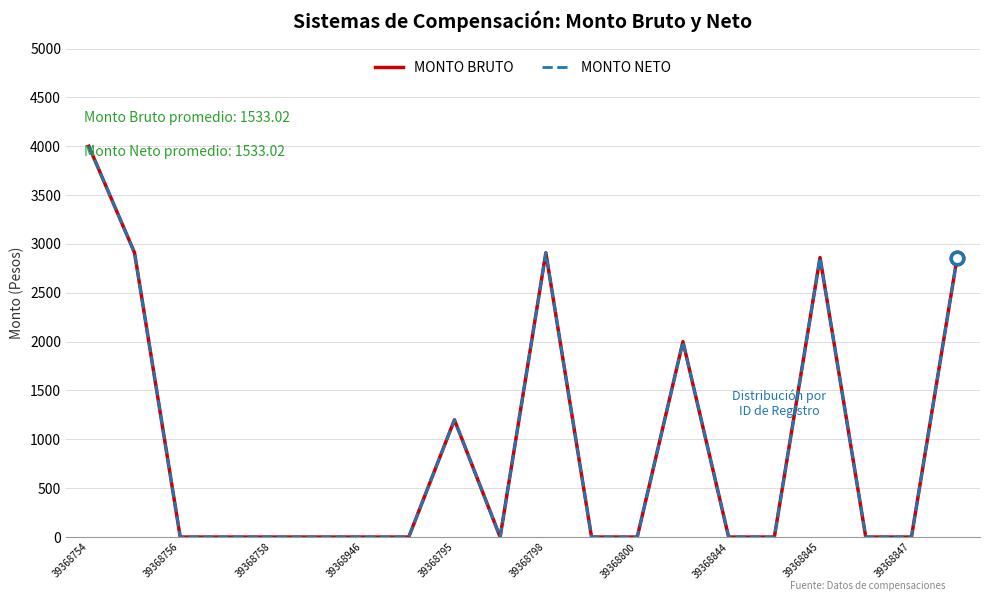

Does the chart have visible grid lines?

Yes